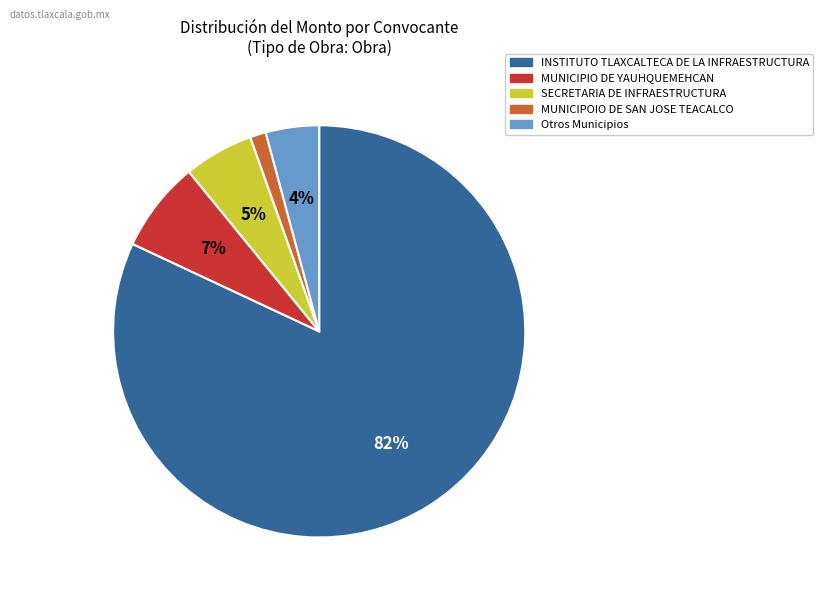

Count the number of slices in the pie.

5